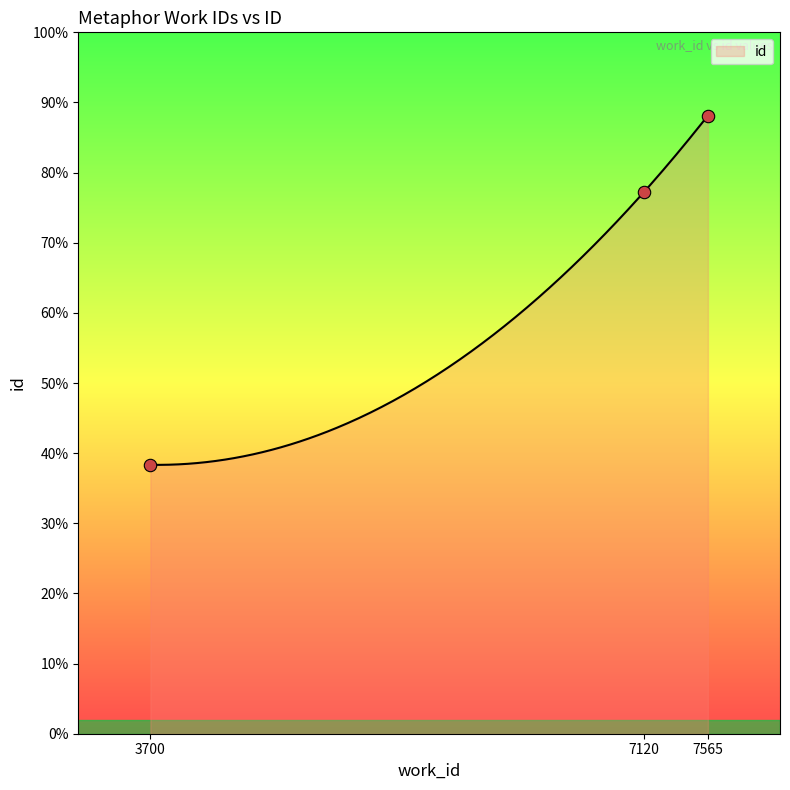

Which has a higher value, 3700 or 7120?

7120